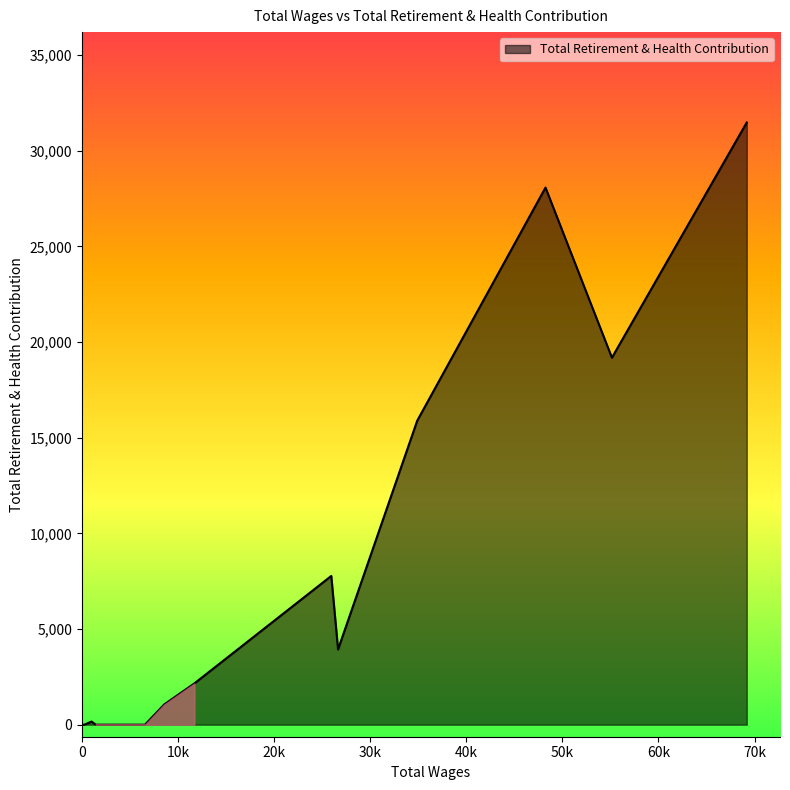

What is the ratio of the value at 26656.0 to the value at 8560.0?

3.7